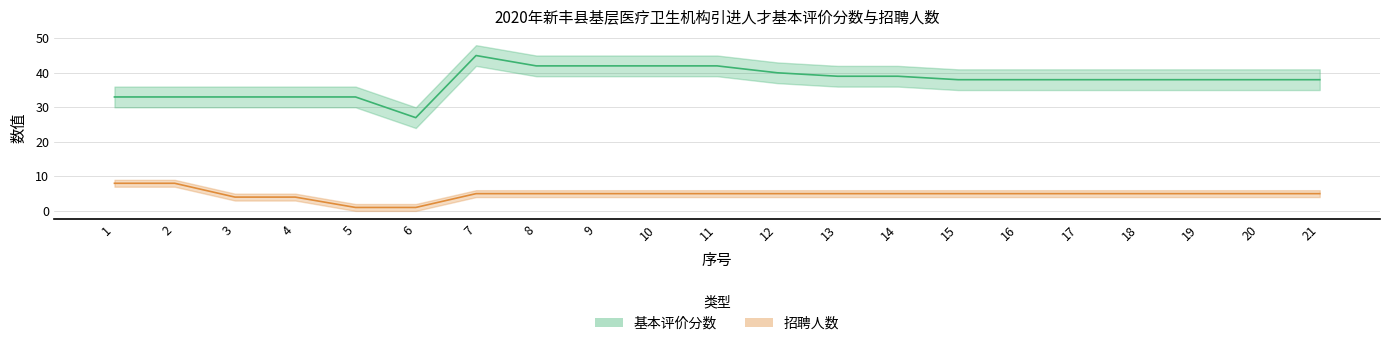

What is the lowest value of the 招聘人数 series?

1